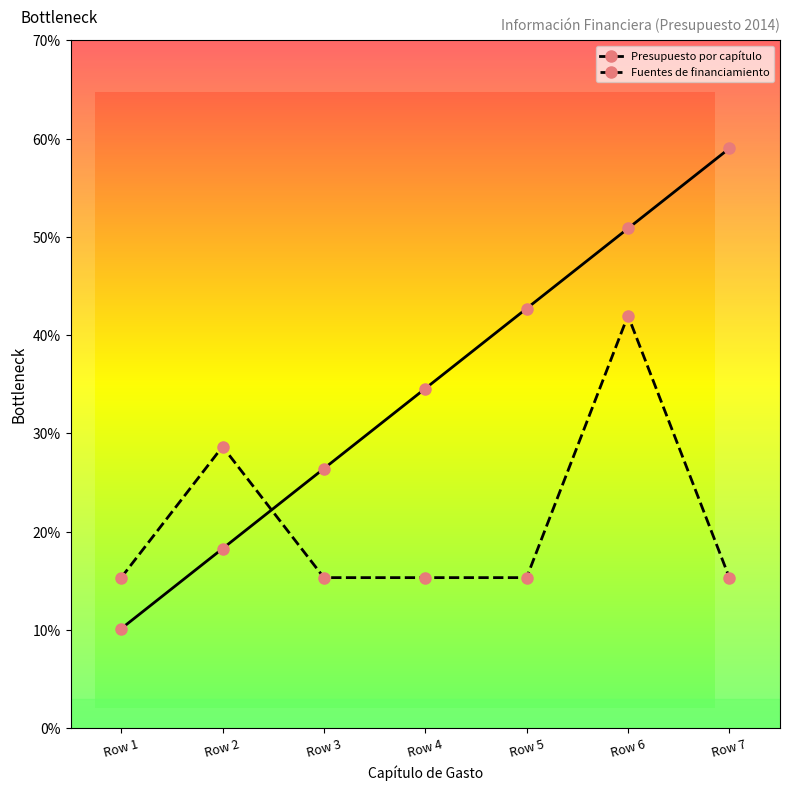

Reading left to right, transcribe all the data shown in this chart.

Presupuesto anual asignado: 10.1	18.3	26.4	34.6	42.7	50.9	59.0
Fuentes de financiamiento: 15.3	28.7	15.3	15.3	15.3	42.0	15.3